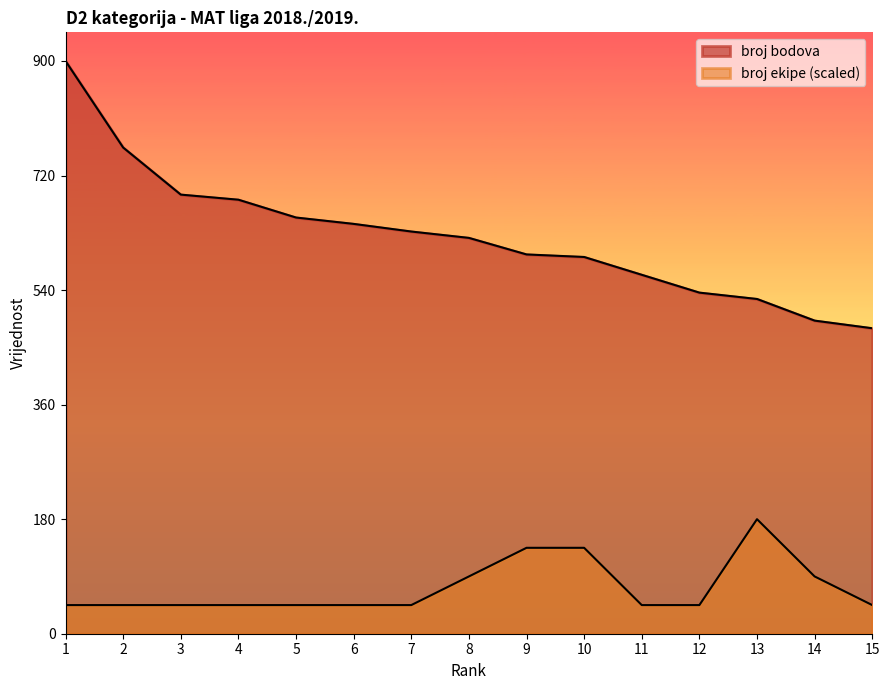

In broj ekipe, how many points are higher than both neighbors (excluding endpoints)?

1